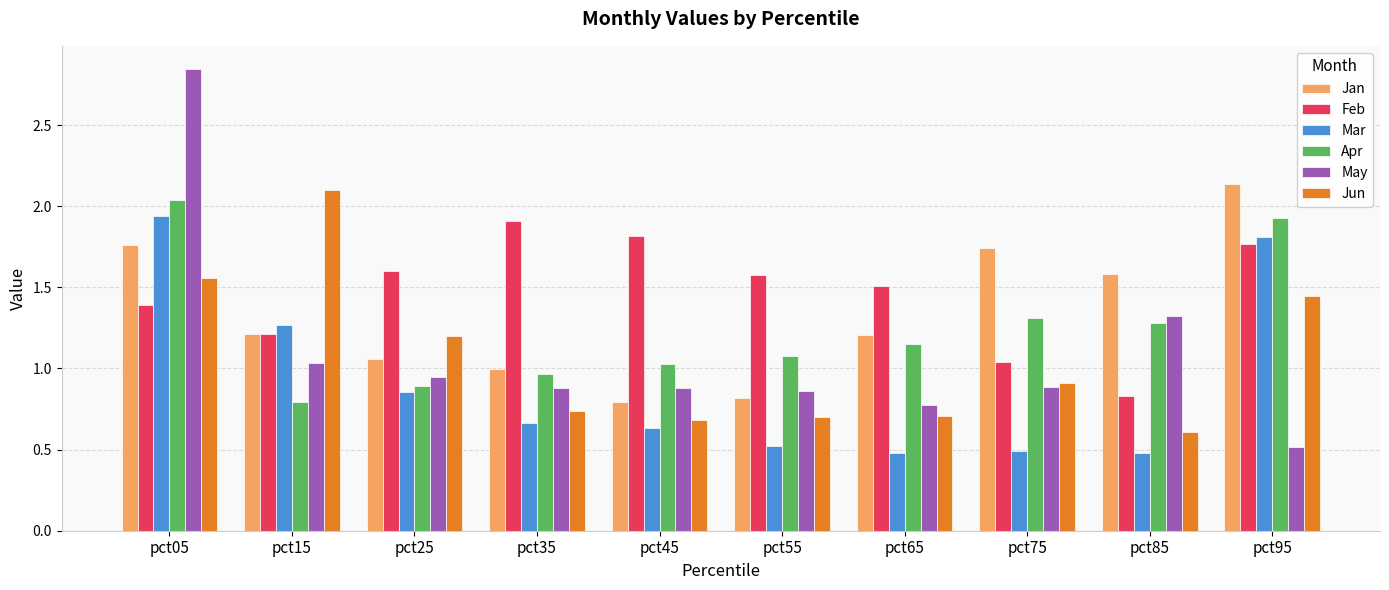

Which series changed the most between pct25 and pct45?

Jun